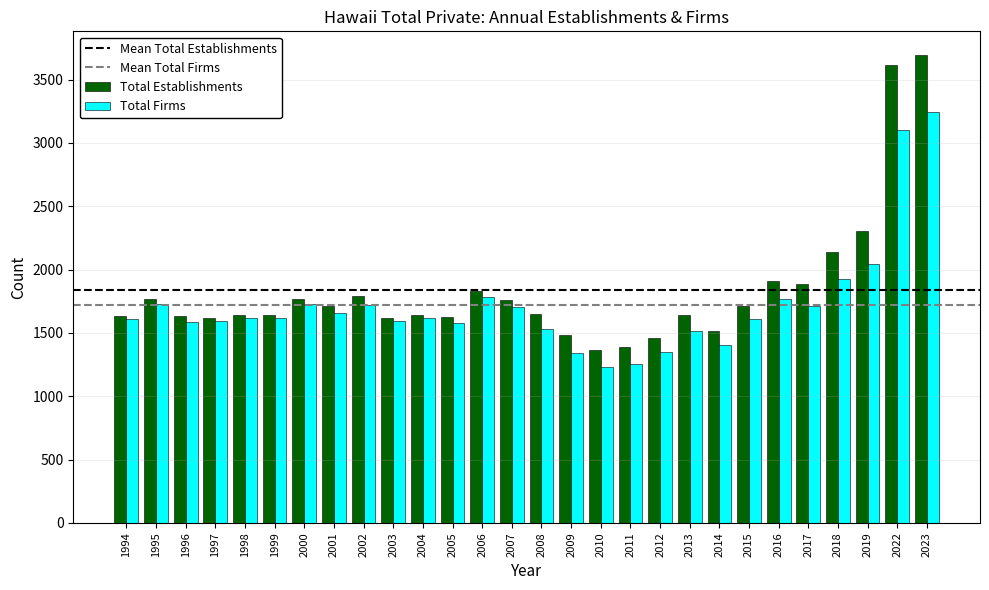

At 2008, list the series in order from smallest to largest.

Total Firms, Total Establishments